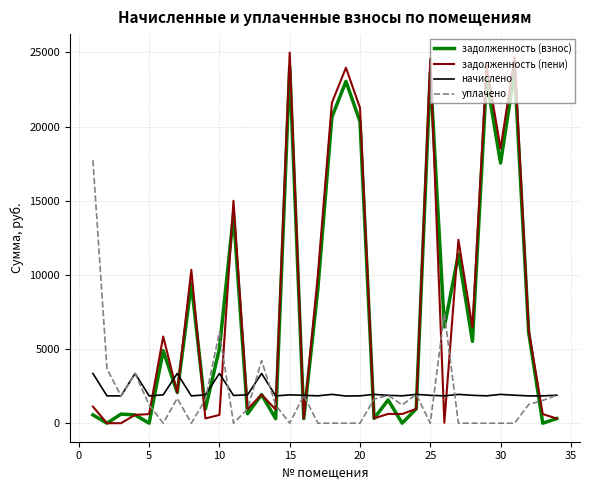

What is the greatest value displayed?

24984.1